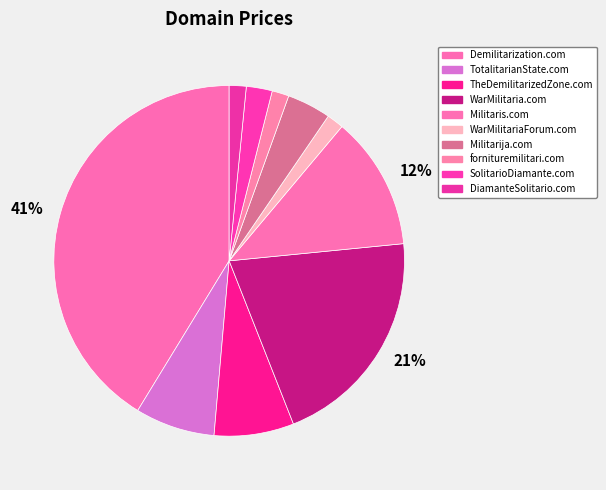

Which slice is the largest?

Demilitarization.com